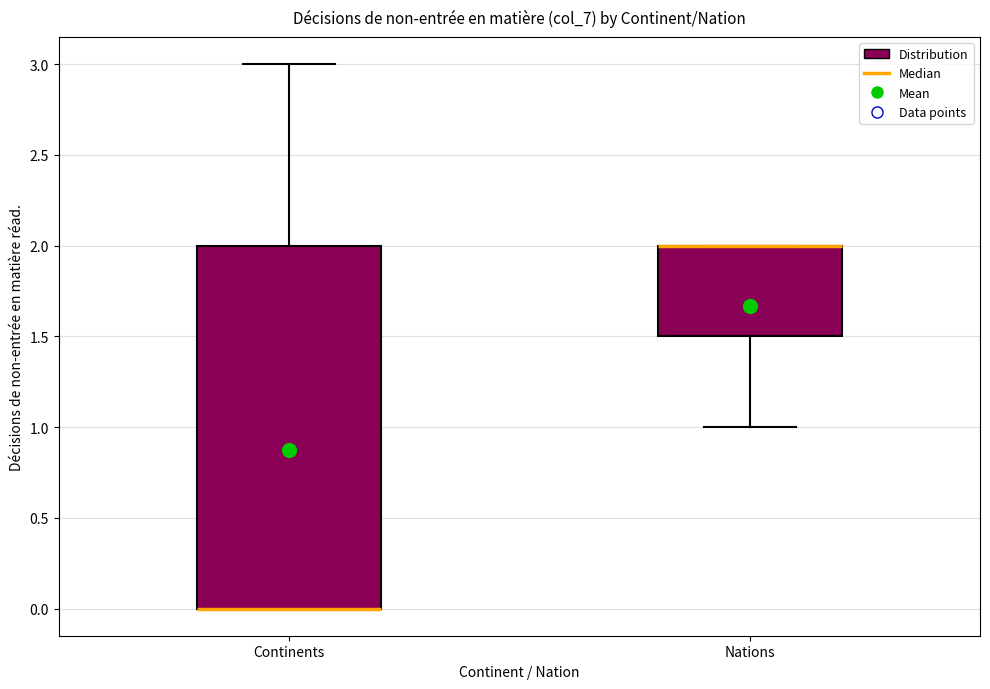

Reading left to right, read every box against the y-axis: the position of its median line, the range the box covers, and the ends of its whiskers. The values are not printed on the chart, so give them approximately, as read against the axis.

Continents: median 0.0 (drawn on the box's lower edge), box 0.0 to 2.0, whiskers 0.0 to 3.0
Nations: median 2.0 (drawn on the box's upper edge), box 1.5 to 2.0, whiskers 1.0 to 2.0